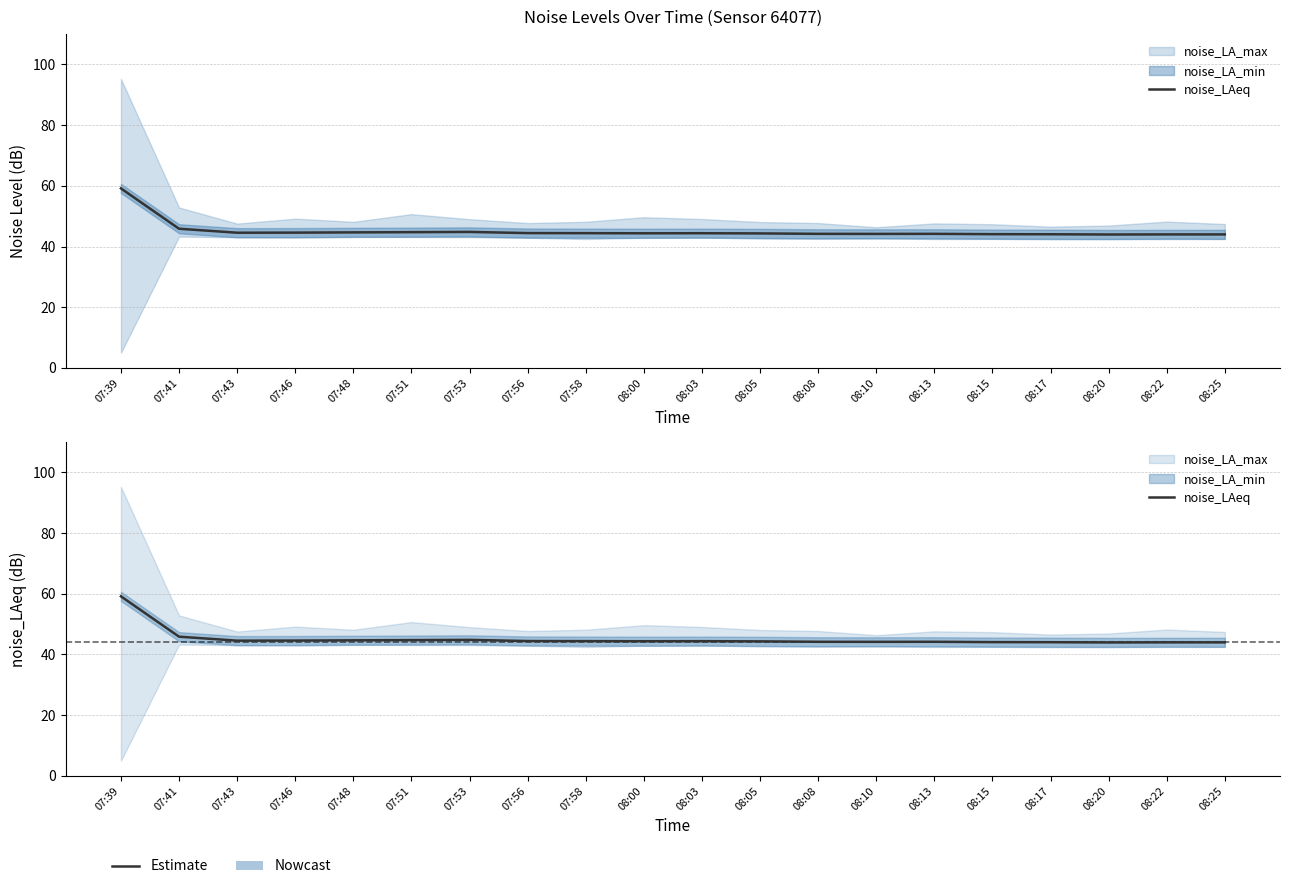

Reading left to right, transcribe all the data shown in this chart.

07:39=59.1	07:41=45.9	07:43=44.5	07:46=44.6	07:48=44.7	07:51=44.7	07:53=44.8	07:56=44.4	07:58=44.4	08:00=44.4	08:03=44.4	08:05=44.3	08:08=44.2	08:10=44.2	08:13=44.2	08:15=44.1	08:17=44.0	08:20=44.0	08:22=44.0	08:25=44.0